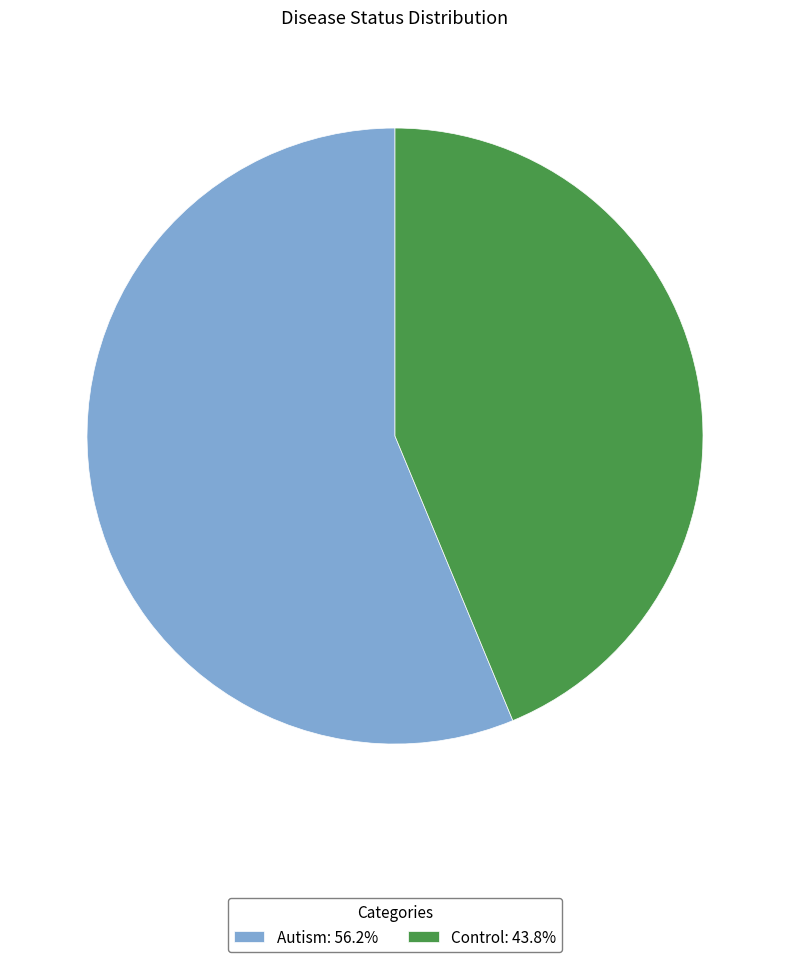

How many slices are in this pie chart?

2